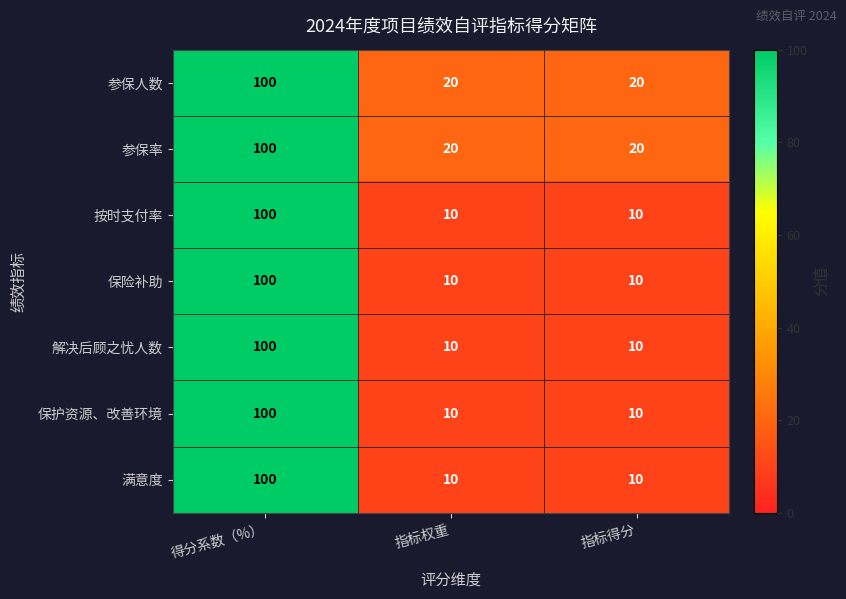

What is the total value across all series at 指标权重?

90